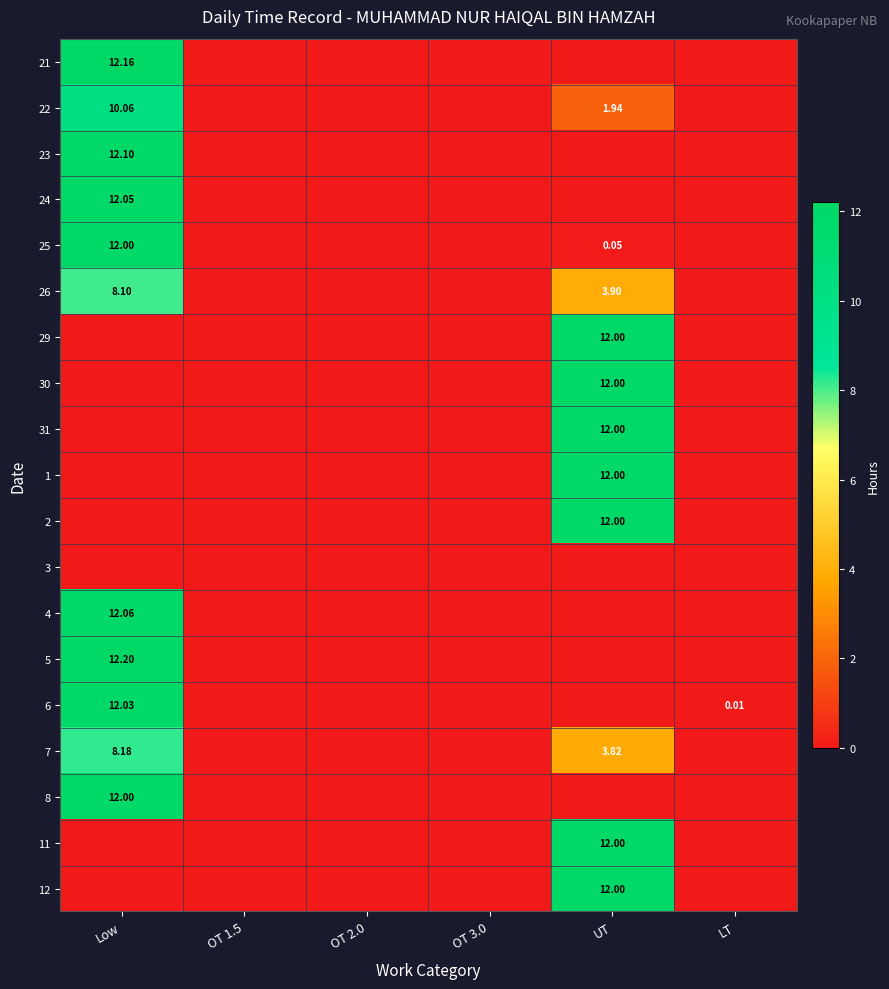

Which has a higher value, OT 2.0 or LT?

OT 2.0